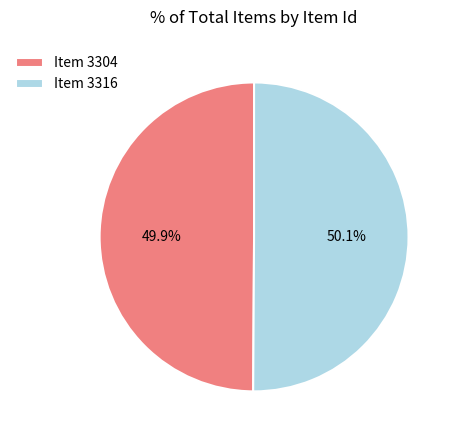

What portion of the pie excludes Item 3304?

50.1%